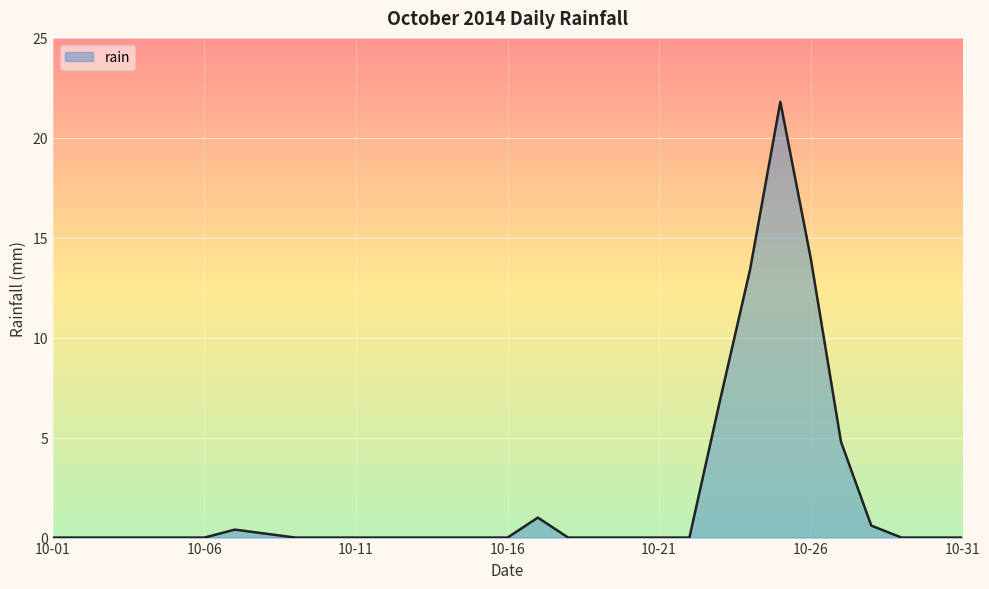

What is the greatest value displayed?

21.8